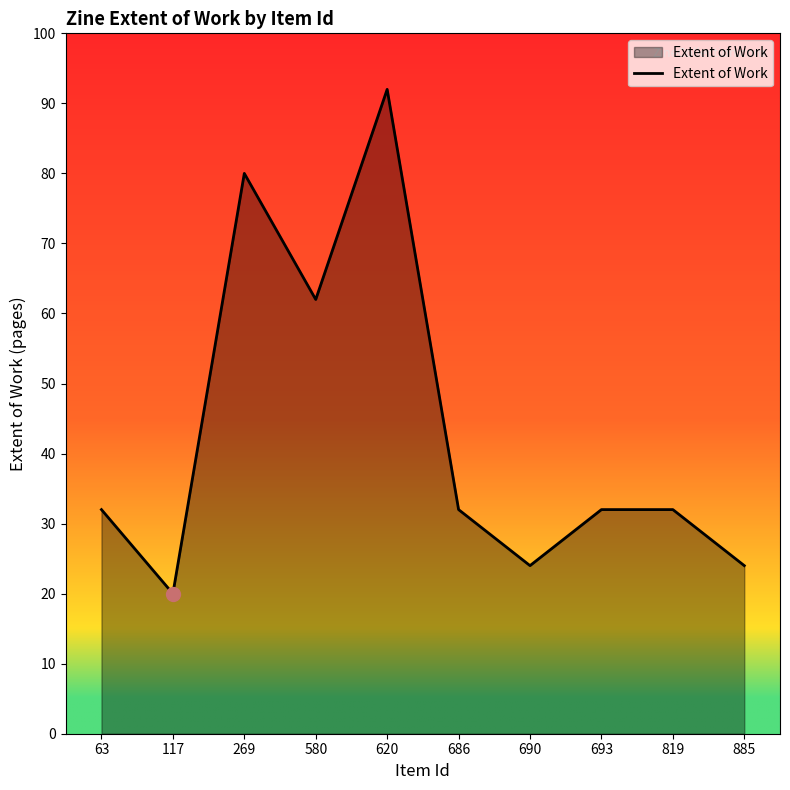

What is the maximum value shown in the chart?

92